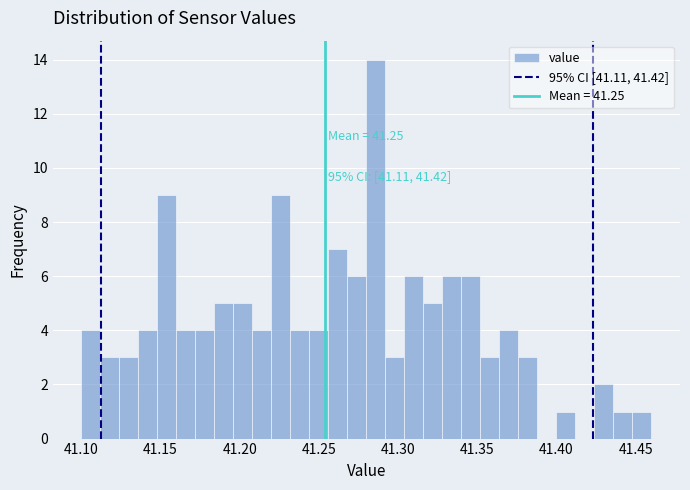

Read against the x-axis, roughly where is the centre of the tallest bar?

41.285